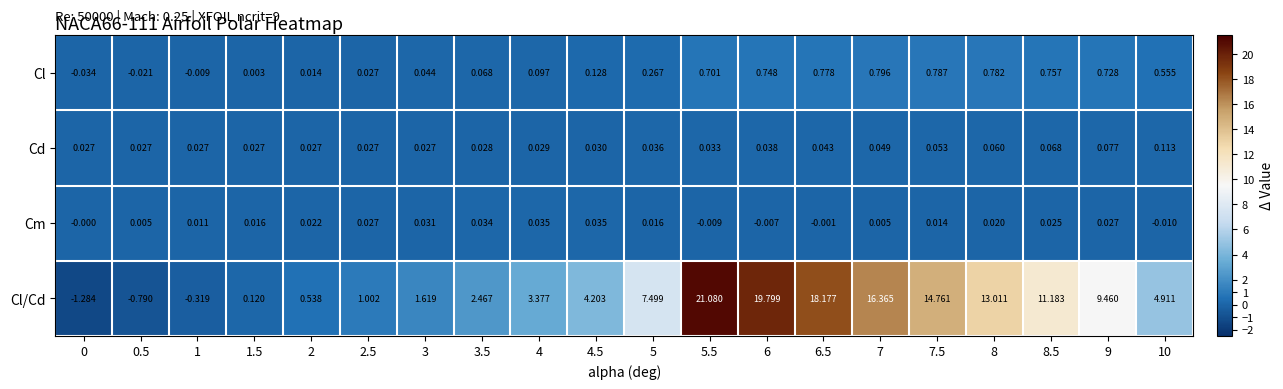

Rank the series at 6 from highest to lowest value.

Cl/Cd, Cl, Cd, Cm